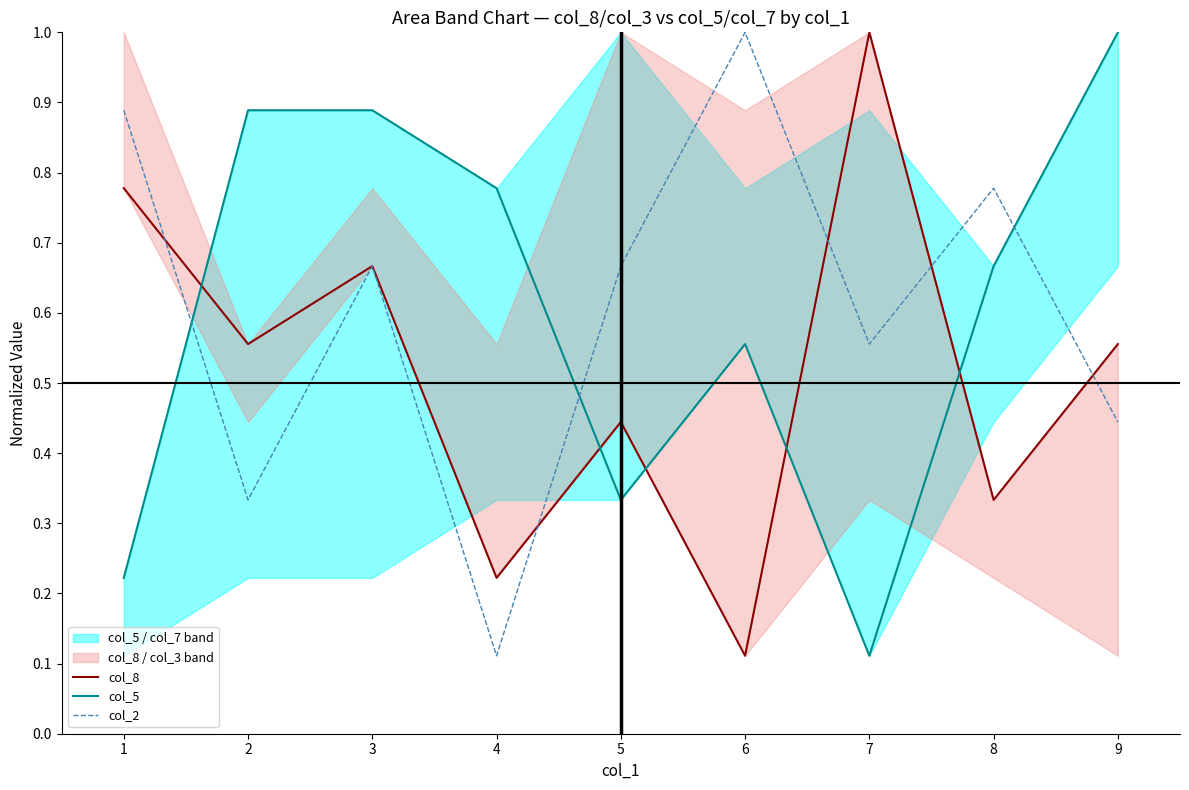

What is the difference between the maximum and minimum values in the col_5 series?

0.9